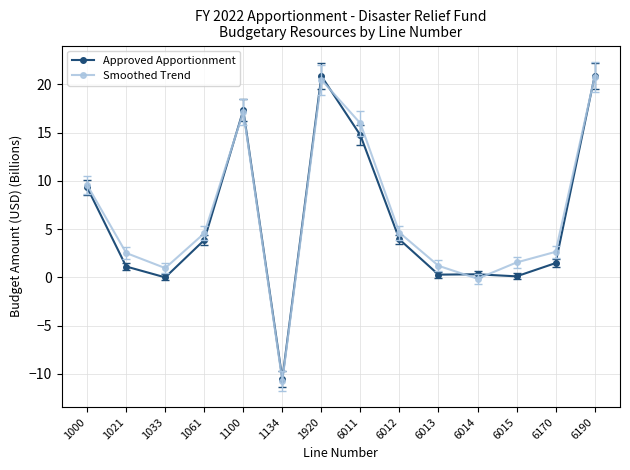

True or false: Smoothed Trend has more than 0 interior local peaks.

True